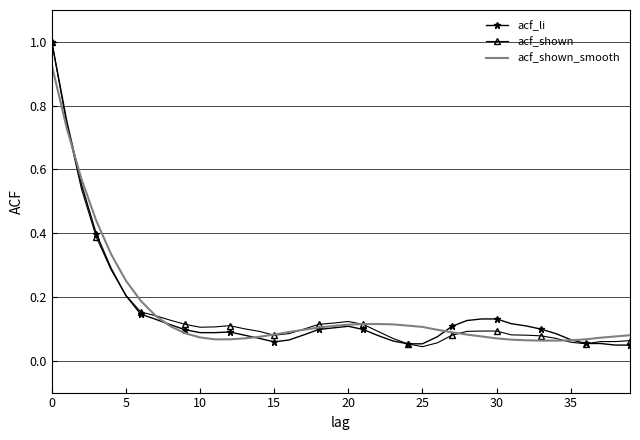

What is the maximum value shown in the chart?

1.0